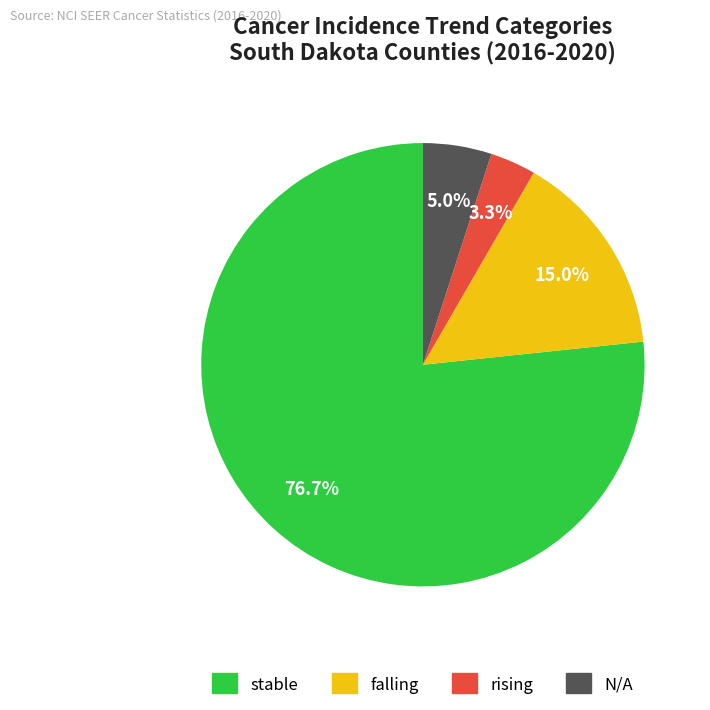

How many slices are in this pie chart?

4